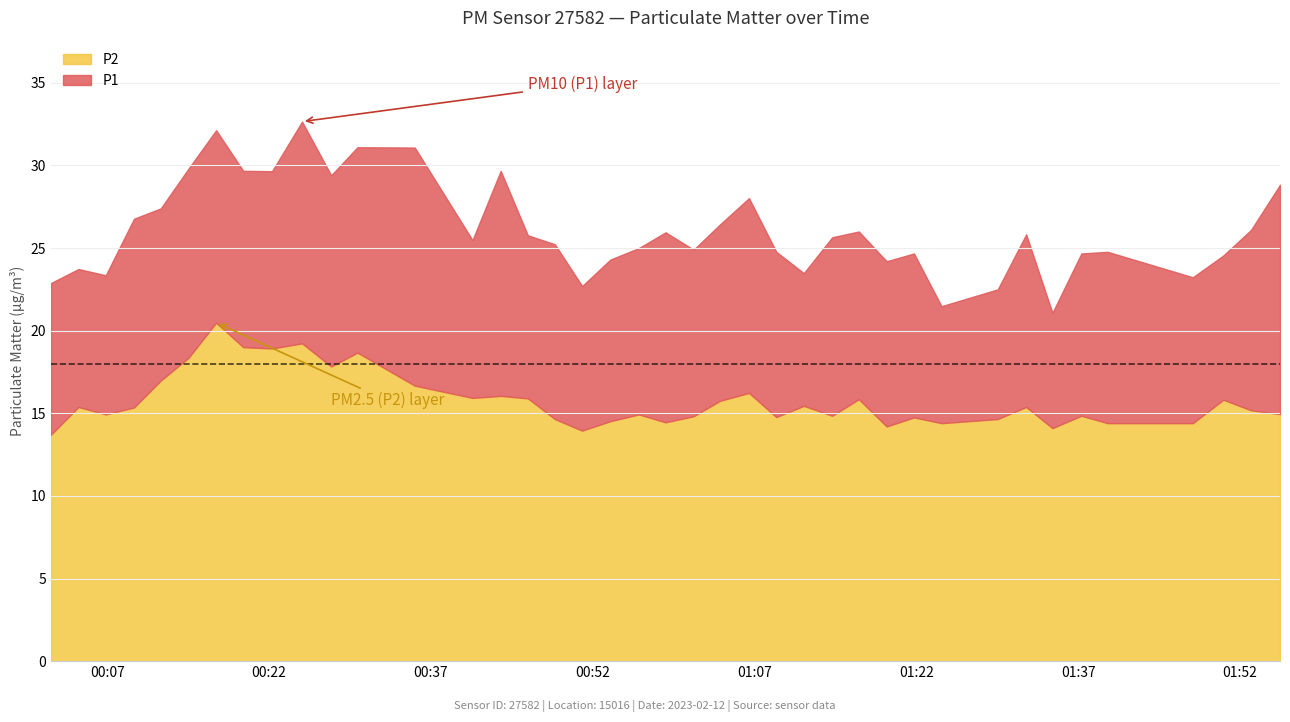

Rank the categories by P2 value from lowest to highest.

2023-02-12T00:01:46, 2023-02-12T00:51:01, 2023-02-12T01:34:37, 2023-02-12T01:19:15, 2023-02-12T01:24:20, 2023-02-12T01:39:44, 2023-02-12T01:47:38, 2023-02-12T00:58:45, 2023-02-12T00:53:38, 2023-02-12T00:48:29, 2023-02-12T01:29:33, 2023-02-12T01:21:47, 2023-02-12T01:09:01, 2023-02-12T01:01:21, 2023-02-12T01:14:12, 2023-02-12T01:37:18, 2023-02-12T00:06:51, 2023-02-12T00:56:17, 2023-02-12T01:55:43, 2023-02-12T01:53:02, 2023-02-12T00:09:28, 2023-02-12T00:04:19, 2023-02-12T01:32:11, 2023-02-12T01:11:34, 2023-02-12T01:03:47, 2023-02-12T01:50:28, 2023-02-12T01:16:40, 2023-02-12T00:45:59, 2023-02-12T00:40:51, 2023-02-12T00:43:28, 2023-02-12T01:06:29, 2023-02-12T00:35:30, 2023-02-12T00:11:57, 2023-02-12T00:27:45, 2023-02-12T00:14:31, 2023-02-12T00:30:11, 2023-02-12T00:22:16, 2023-02-12T00:19:36, 2023-02-12T00:25:03, 2023-02-12T00:17:05